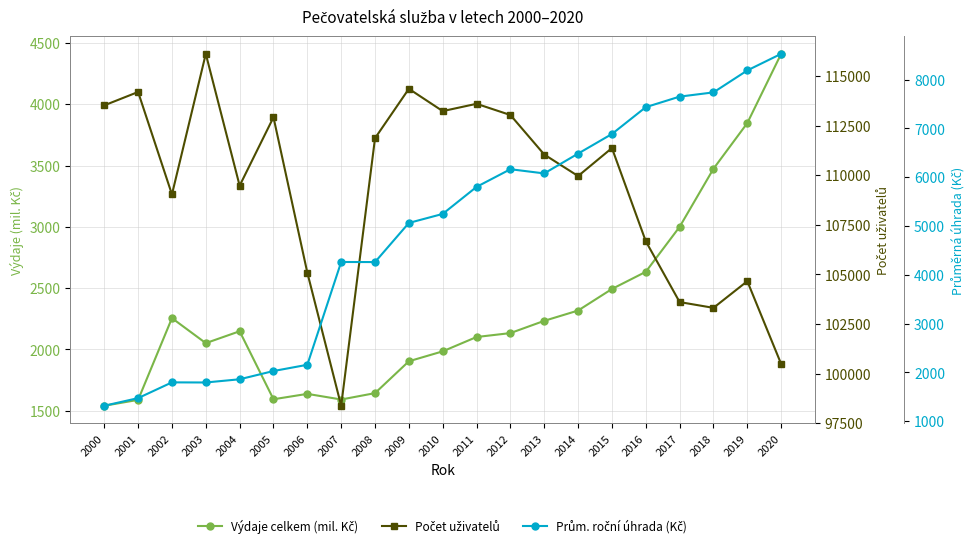

What is the highest value of the Výdaje na službu celkem (v mil. Kč) series?

4412.0